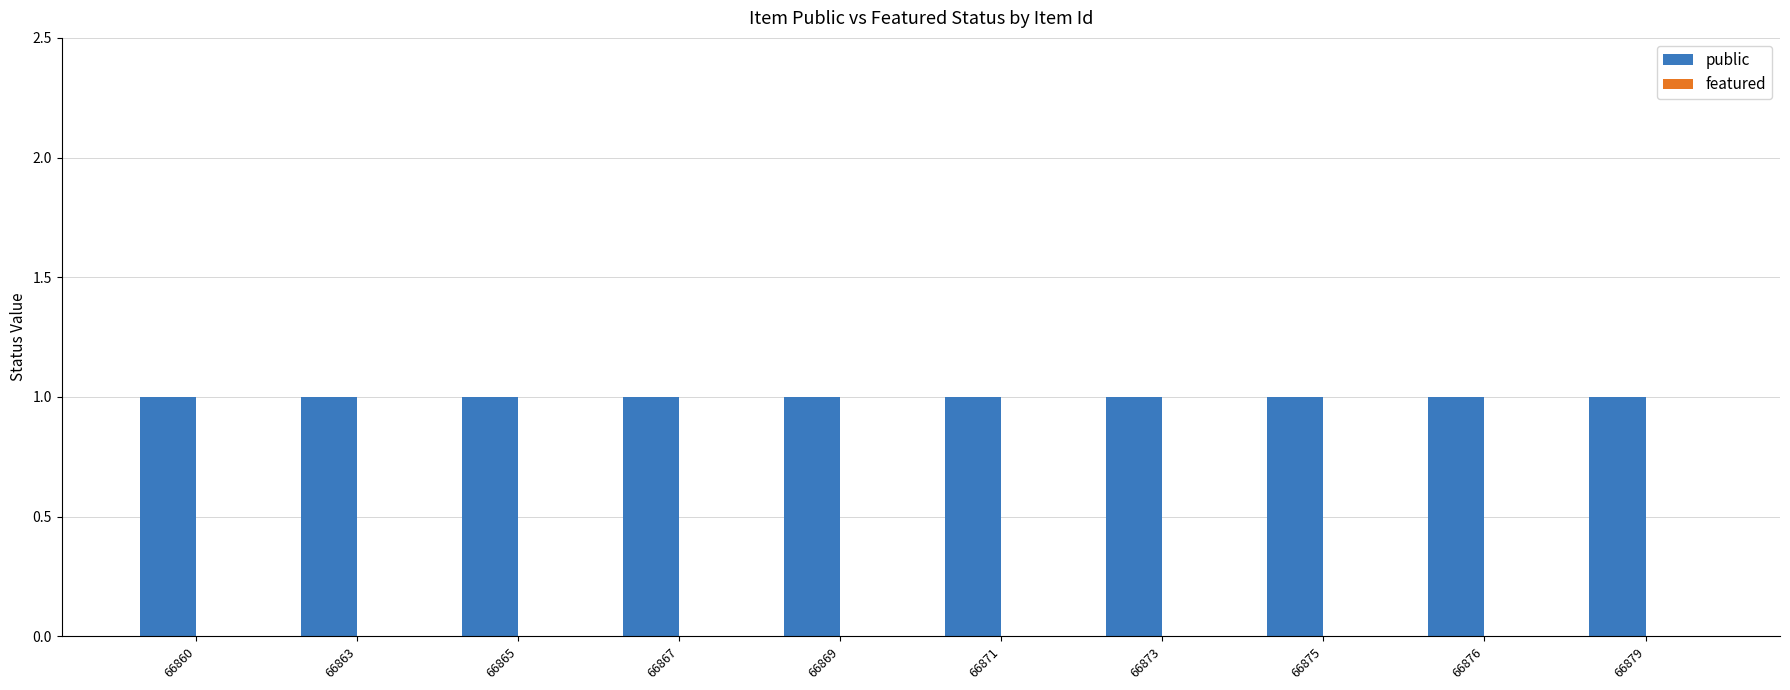

What is the difference between the highest and lowest values at 66860?

1